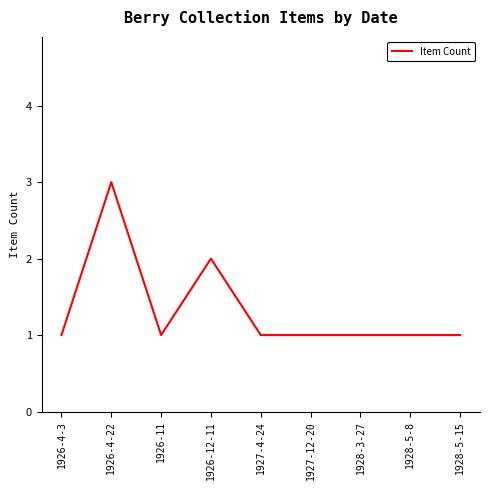

What is the greatest value displayed?

3